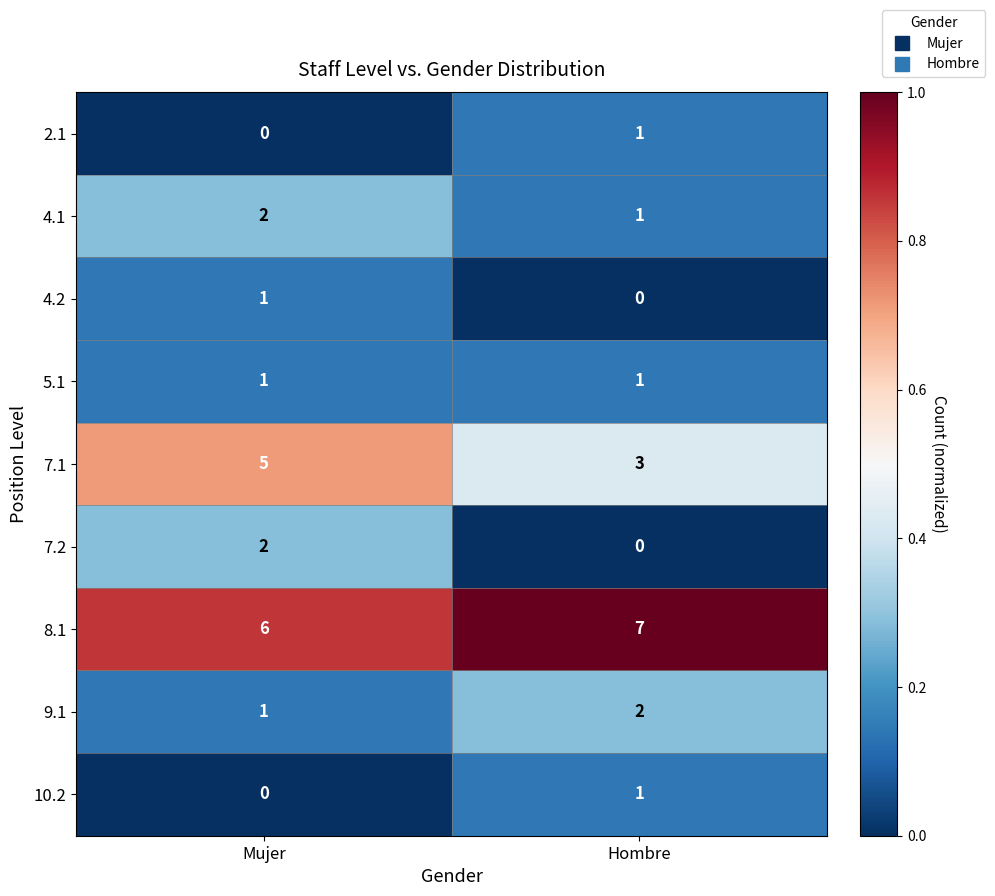

What is the sum of the 9.1 values at Mujer and Hombre?

3